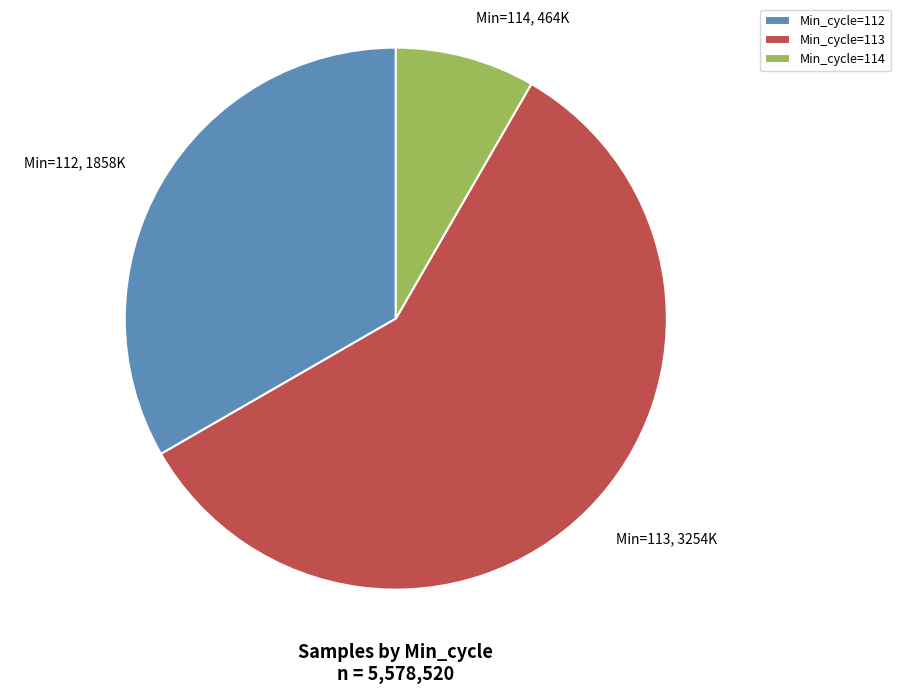

Which slice is the smallest?

Min_cycle=114